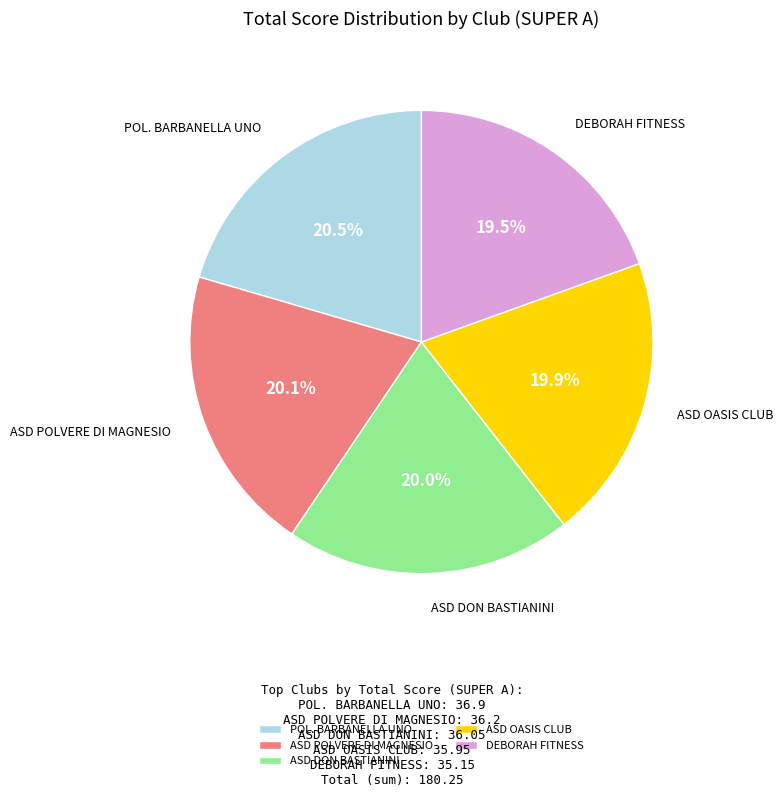

Approximately how many times larger is the value at ASD OASIS CLUB compared to ASD POLVERE DI MAGNESIO?

1.0